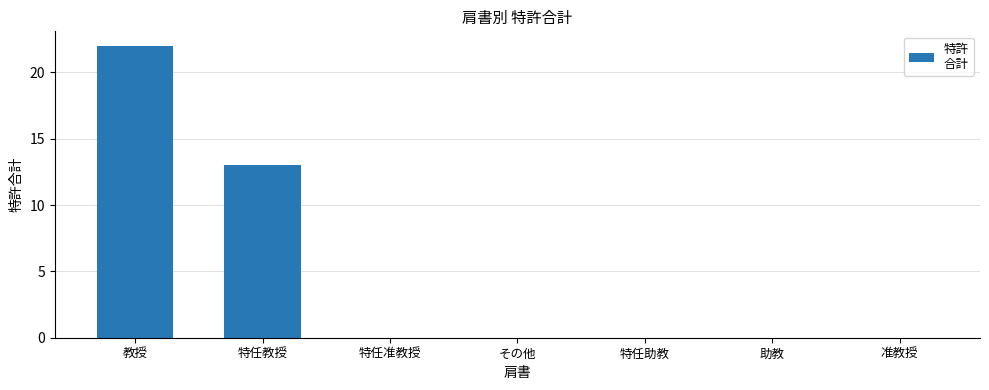

Are the bars horizontal?

No